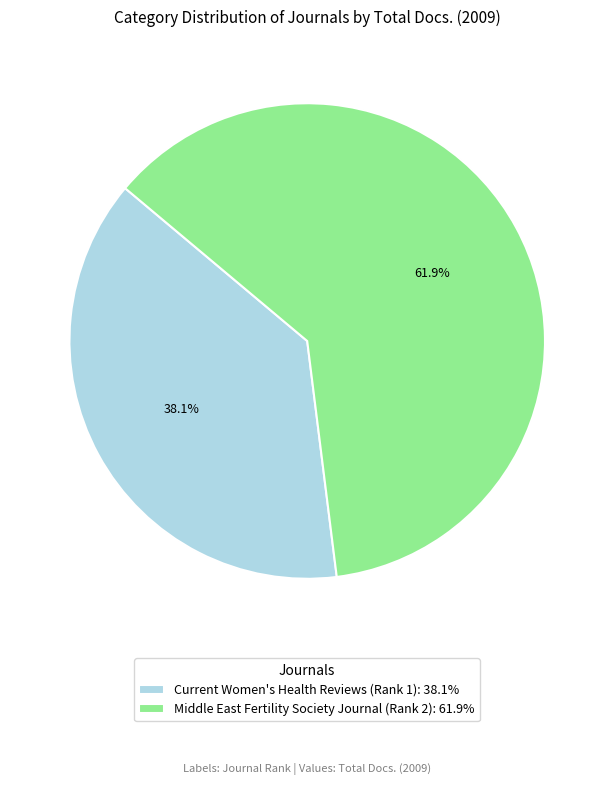

How many slices are in this pie chart?

2